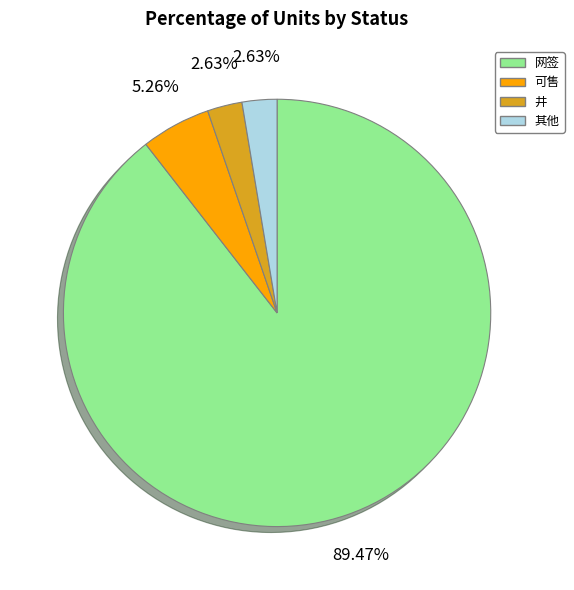

What is the largest slice in the pie chart?

网签